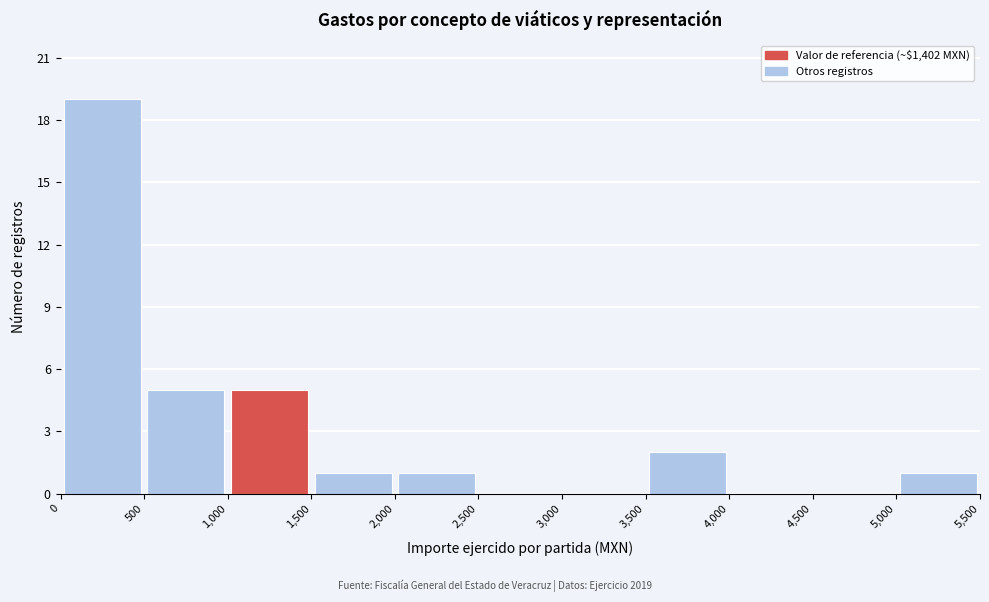

What is the height of the bar covering 3,500 to 4,000 on the x-axis? The values are not printed on the chart, so give them approximately, as read against the axis.

2